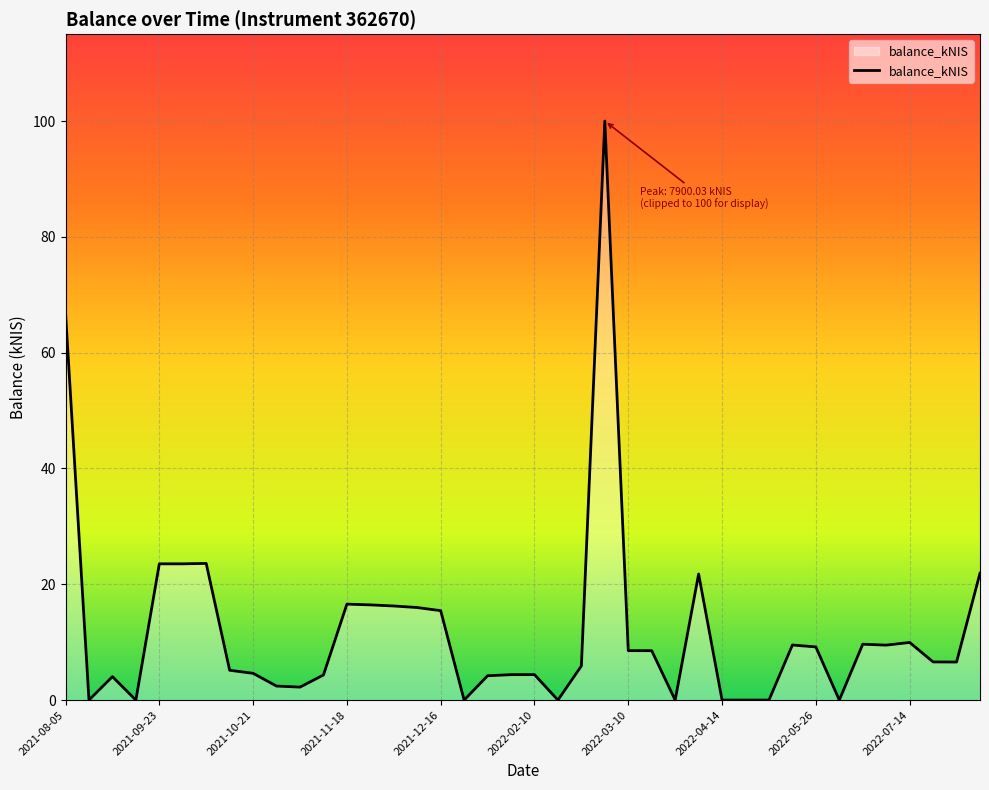

What is the greatest value displayed?

100.0